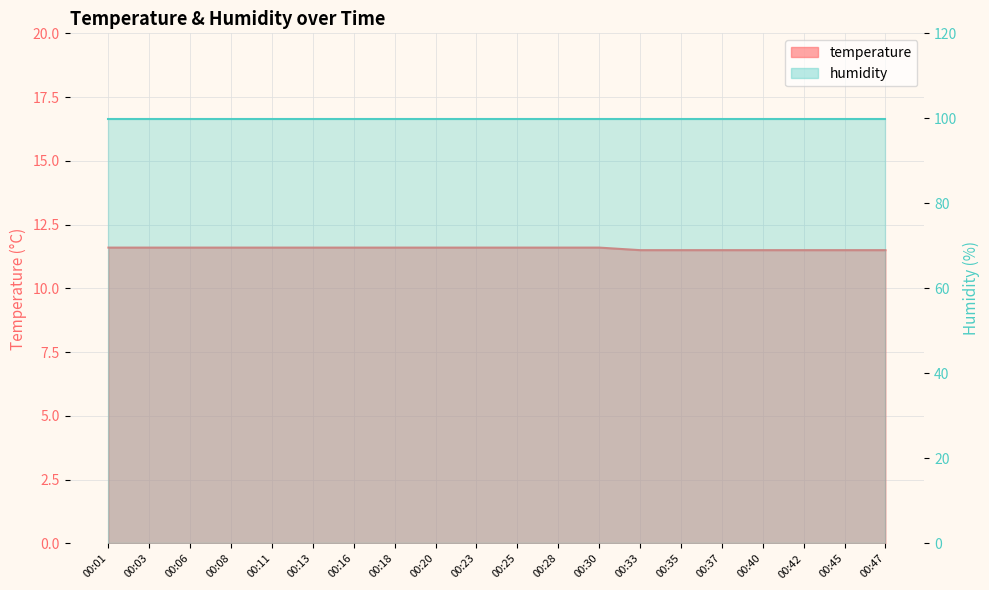

Reading right to left, what are all the values shown in this chart?

00:47=11.5	00:45=11.5	00:42=11.5	00:40=11.5	00:37=11.5	00:35=11.5	00:33=11.5	00:30=11.6	00:28=11.6	00:25=11.6	00:23=11.6	00:20=11.6	00:18=11.6	00:16=11.6	00:13=11.6	00:11=11.6	00:08=11.6	00:06=11.6	00:03=11.6	00:01=11.6